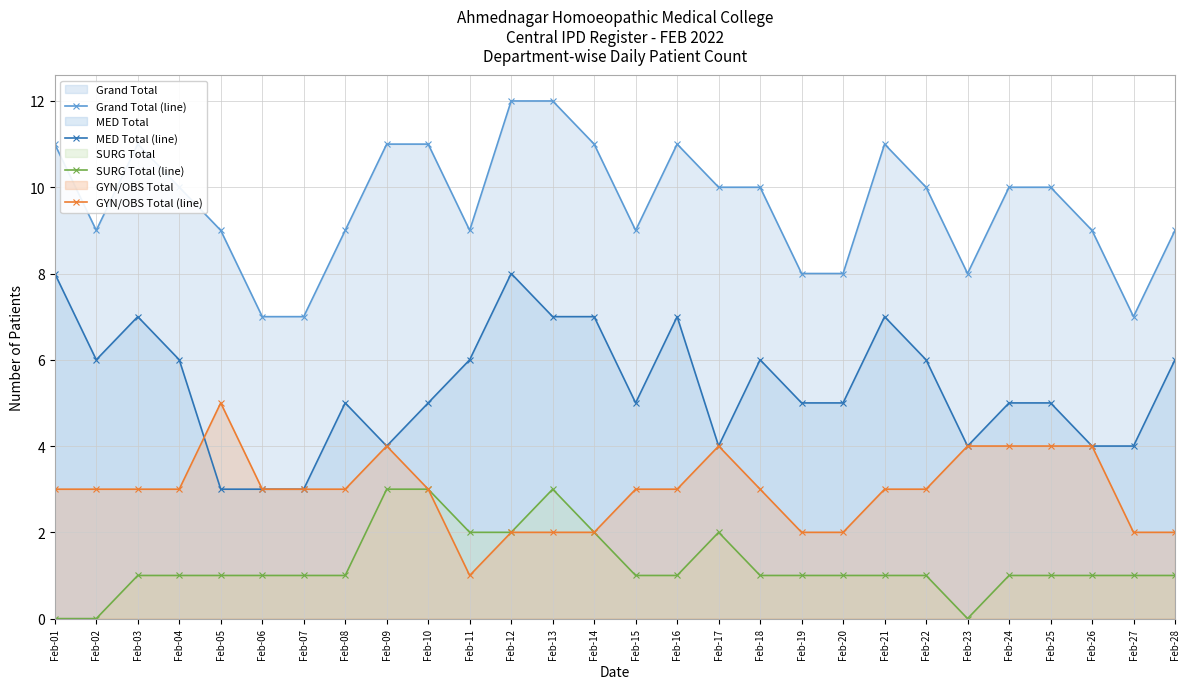

At how many categories does at least one series exceed 2?

28